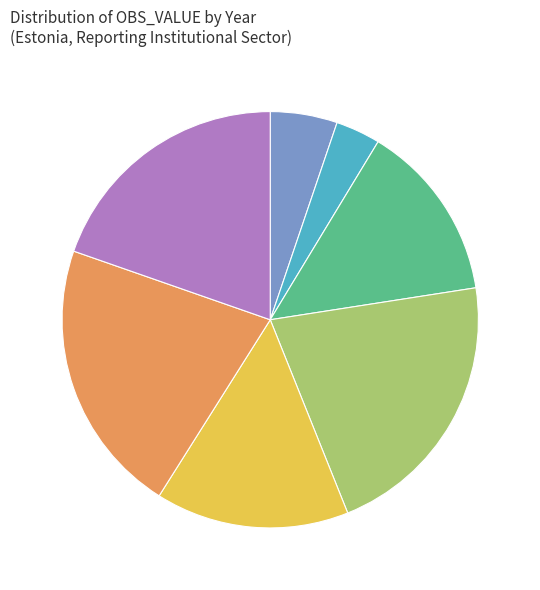

Between 2013 26 and 2011 24, which is larger?

2013 26